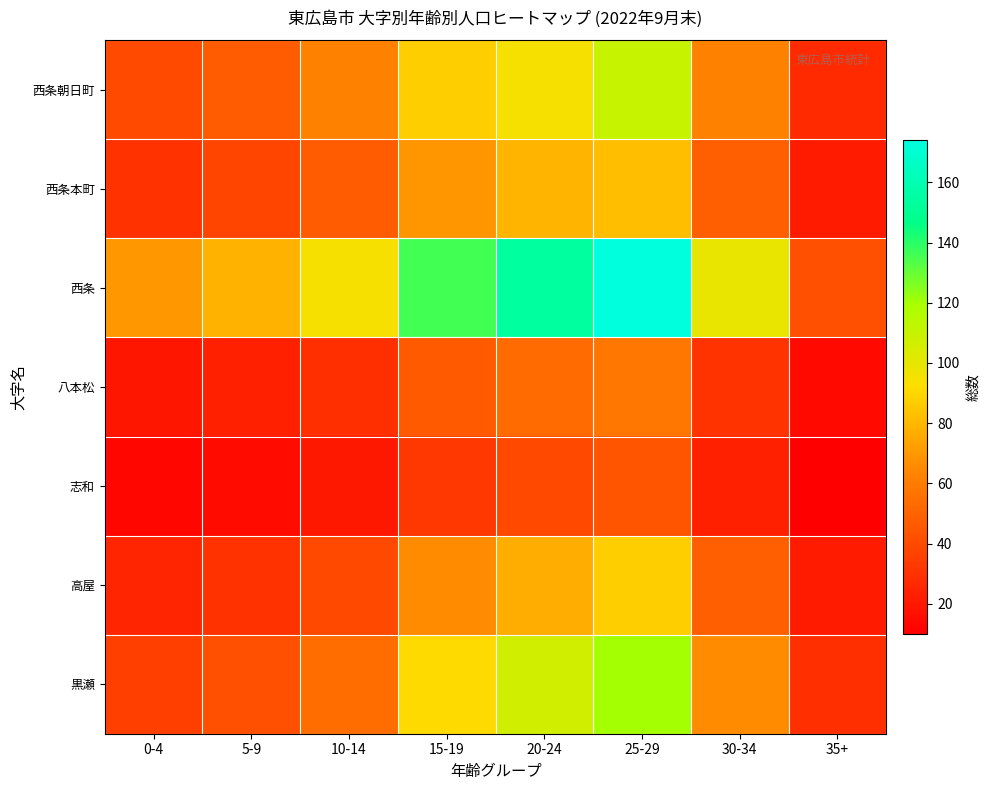

What is the minimum value shown in the chart?

10